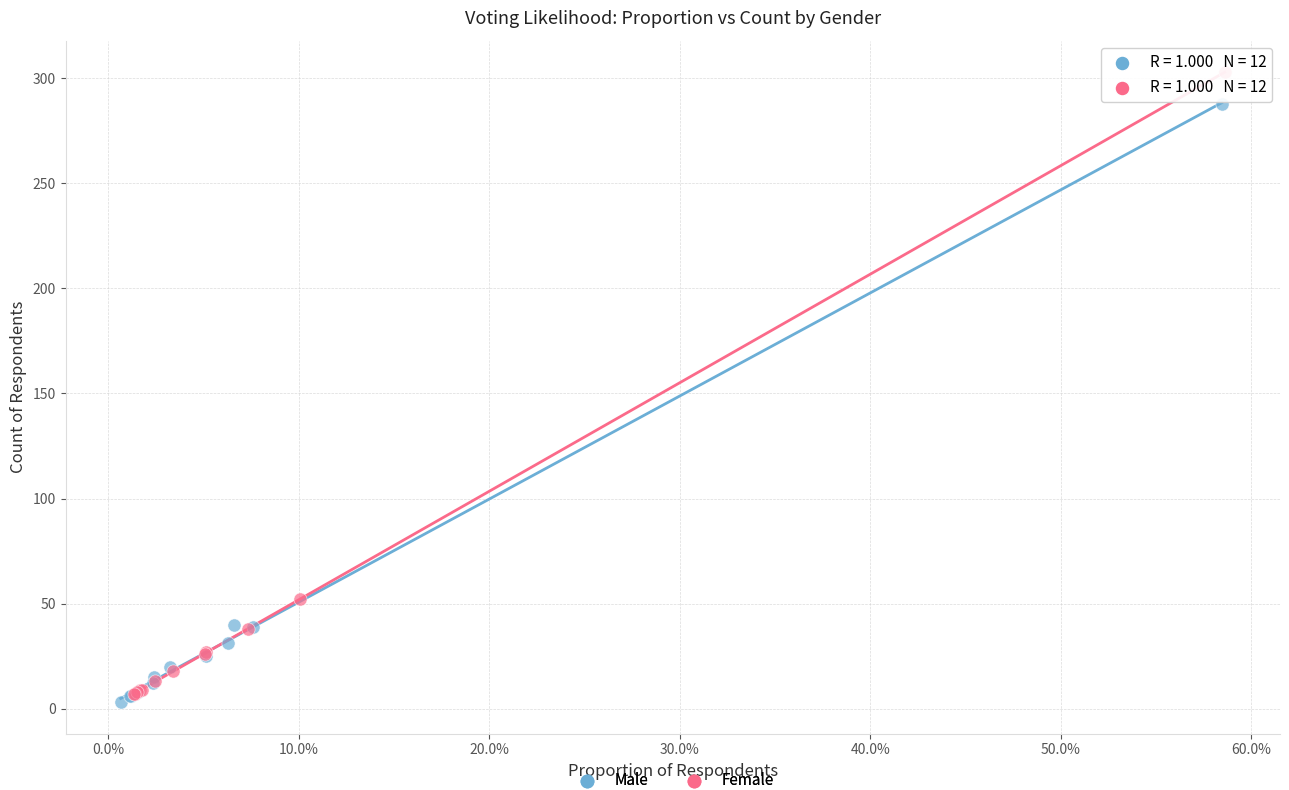

What are all the series names shown in the legend?

Male, Female